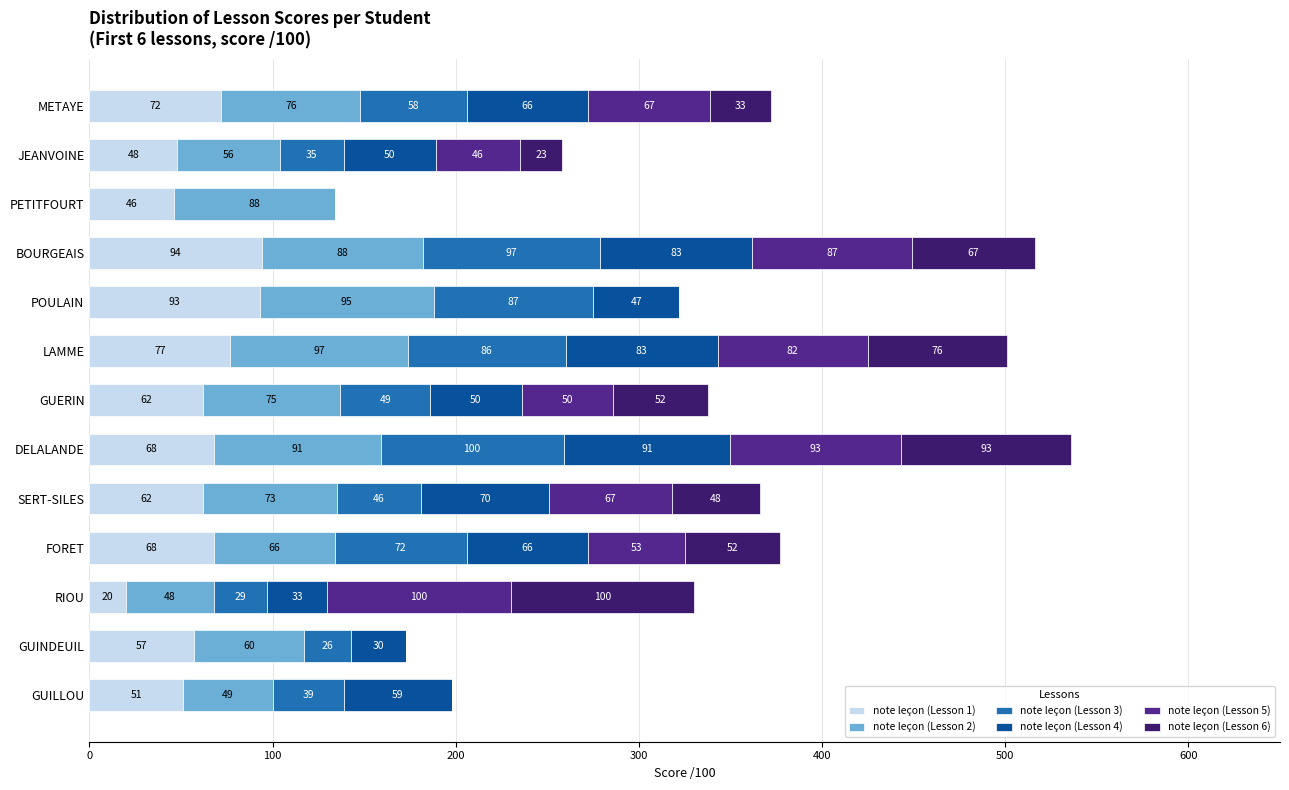

Which category has the highest value in the note leçon (Lesson 1) series?

BOURGEAIS